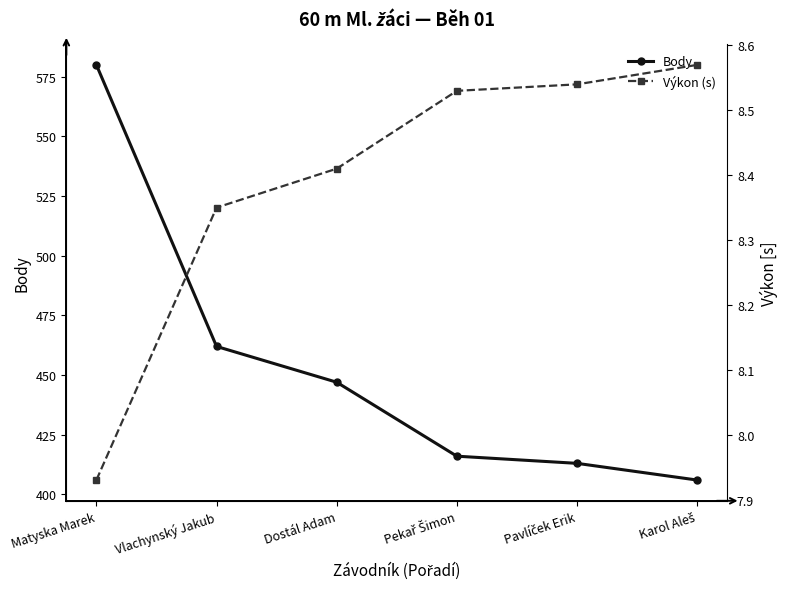

Which series has the largest total across all categories?

Body